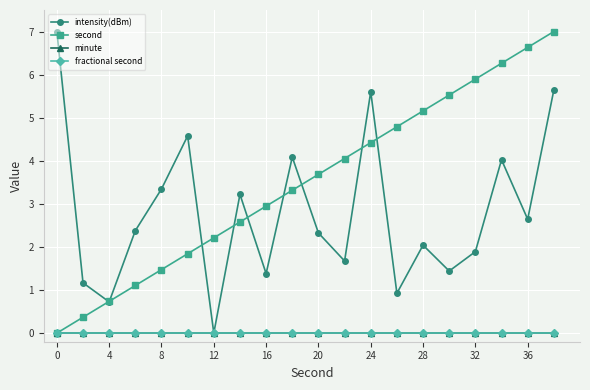

At which category does the chart reach its minimum across all series?

12